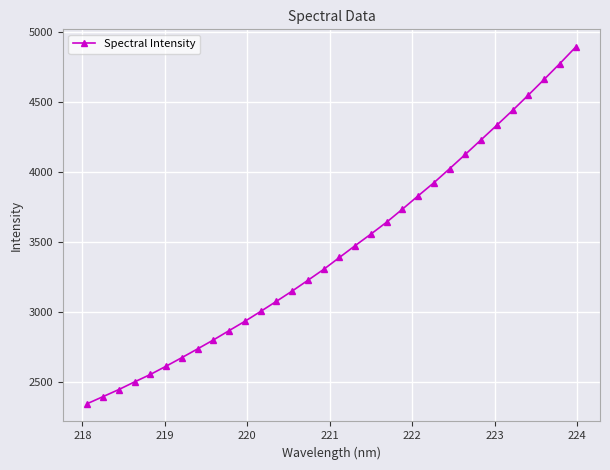

What is the minimum value shown in the chart?

2343.3